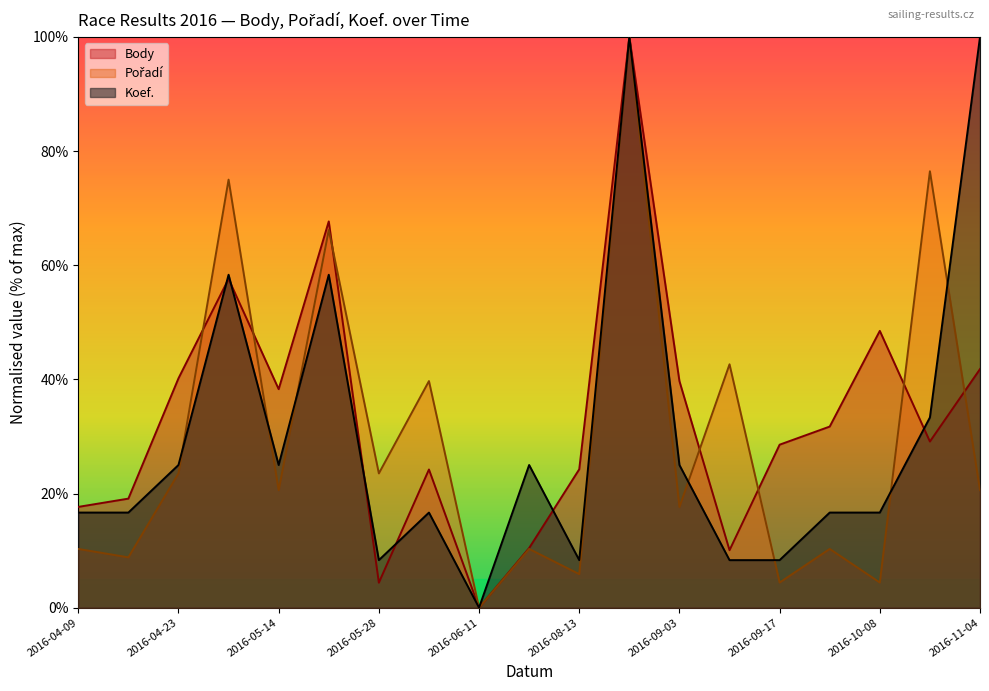

What is the difference between the second highest and second lowest values in the Pořadí series?

72.1